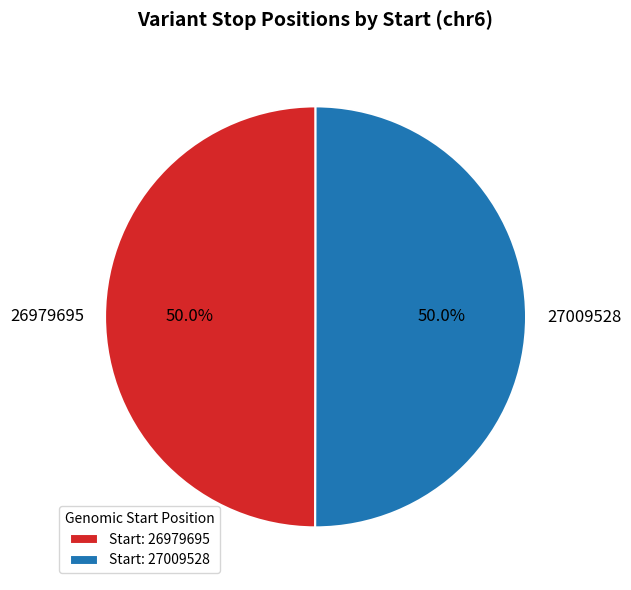

What percentage is the 26979695 slice, to the nearest percent?

50%